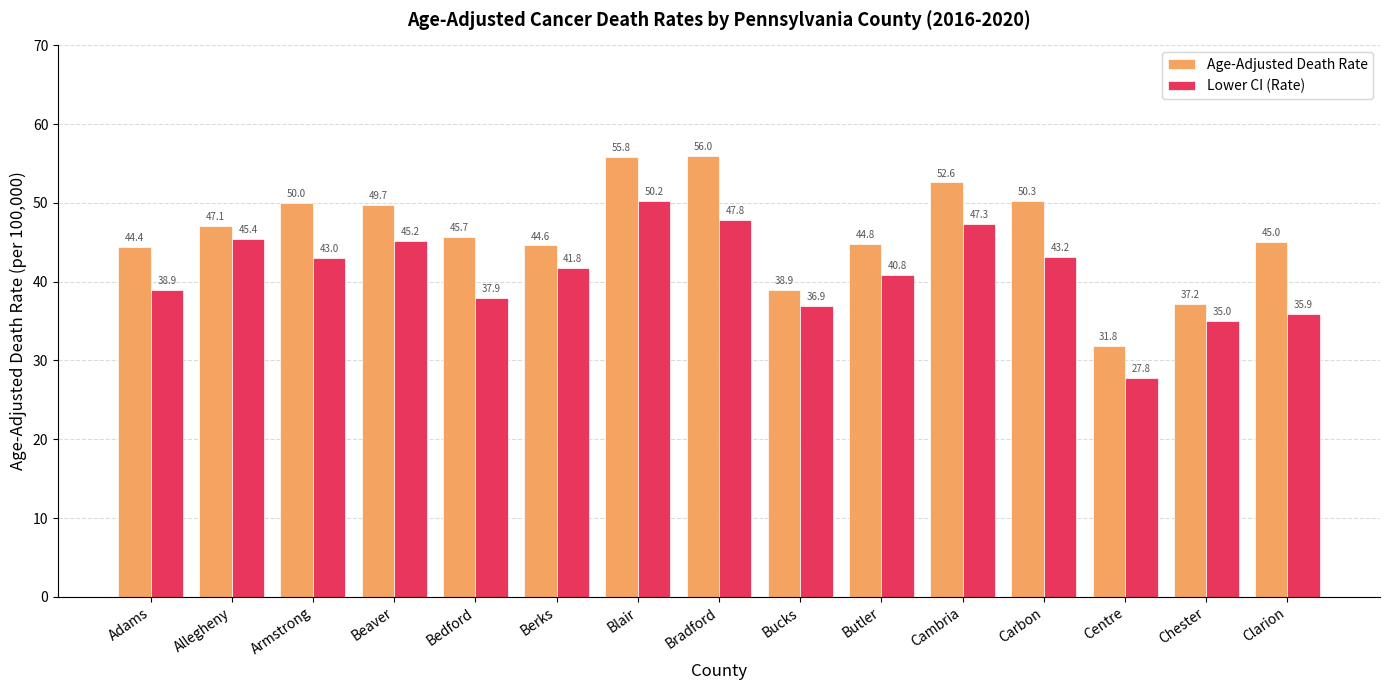

What is the sum of all Age-Adjusted Death Rate values?

693.9